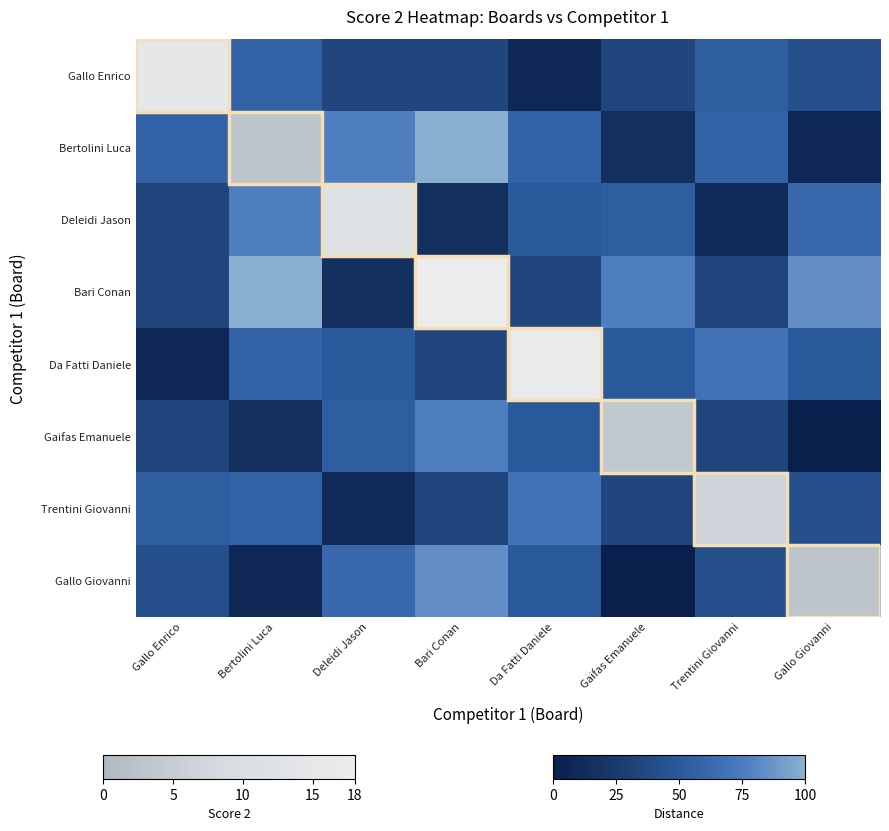

Which has a higher value, Da Fatti Daniele or Gallo Enrico?

Gallo Enrico